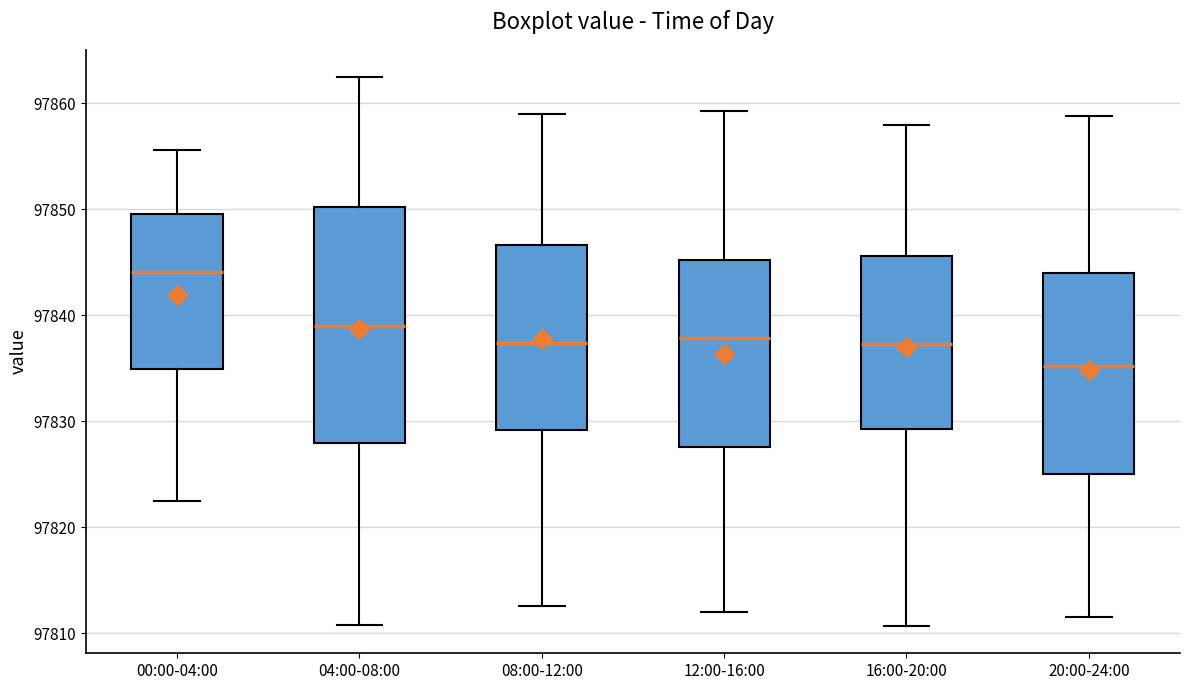

Where does the median line of the box for 16:00-20:00 sit on the y-axis? The values are not printed on the chart, so give them approximately, as read against the axis.

97837